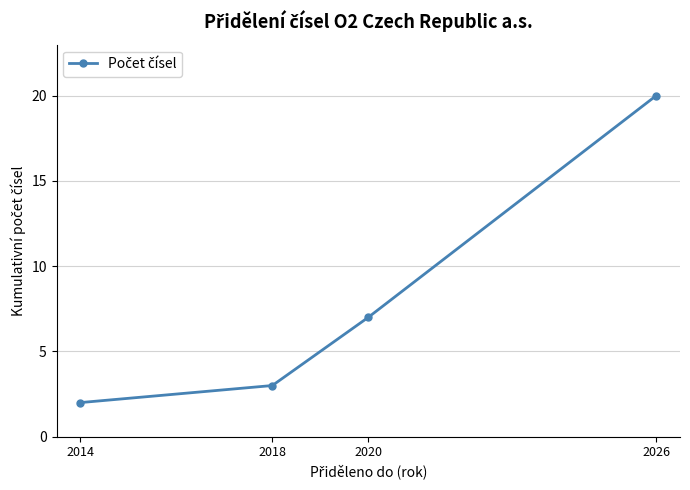

Reading left to right, transcribe all the data shown in this chart.

2014=2	2018=3	2020=7	2026=20